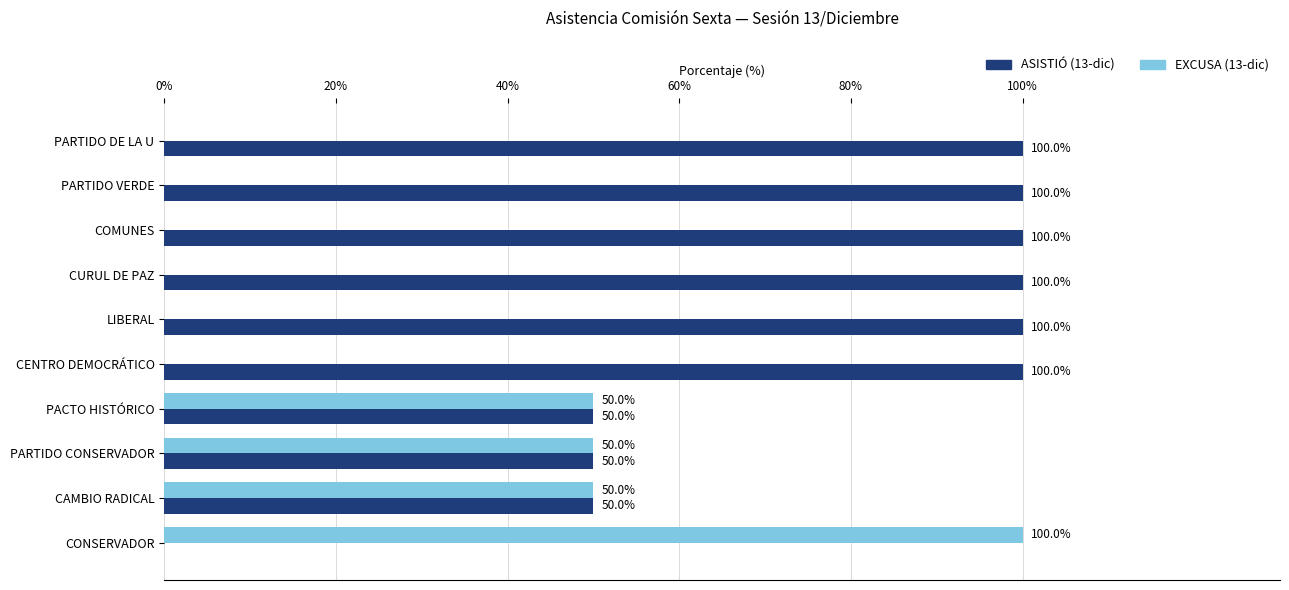

What is the sum of all ASISTIÓ (13-dic) values?

750